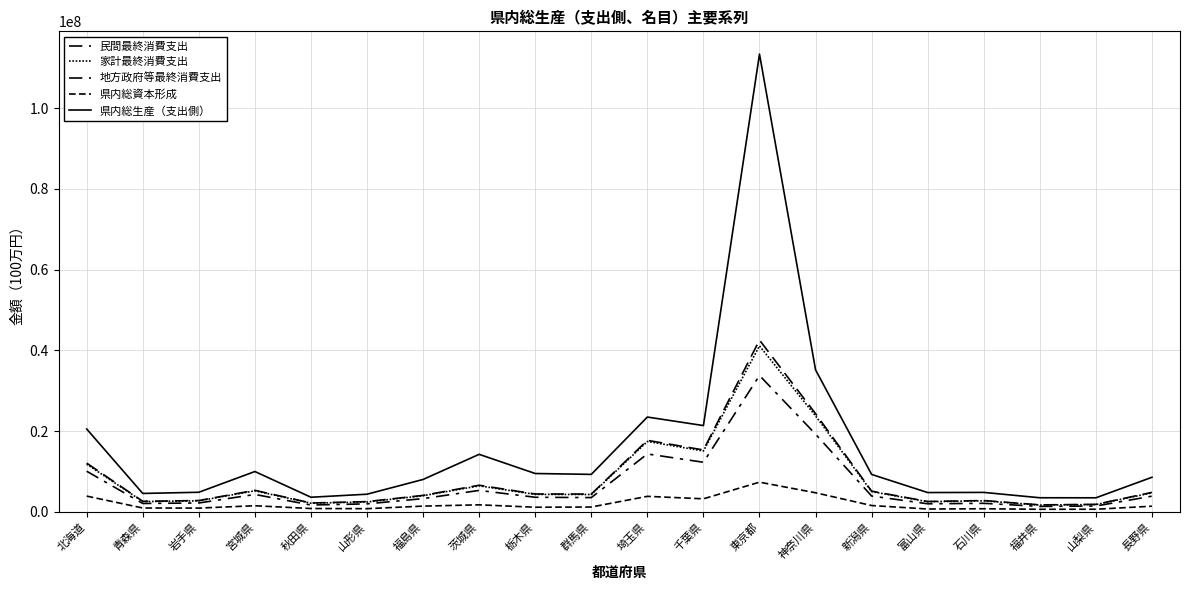

Does the chart display data point markers on the line(s)?

No